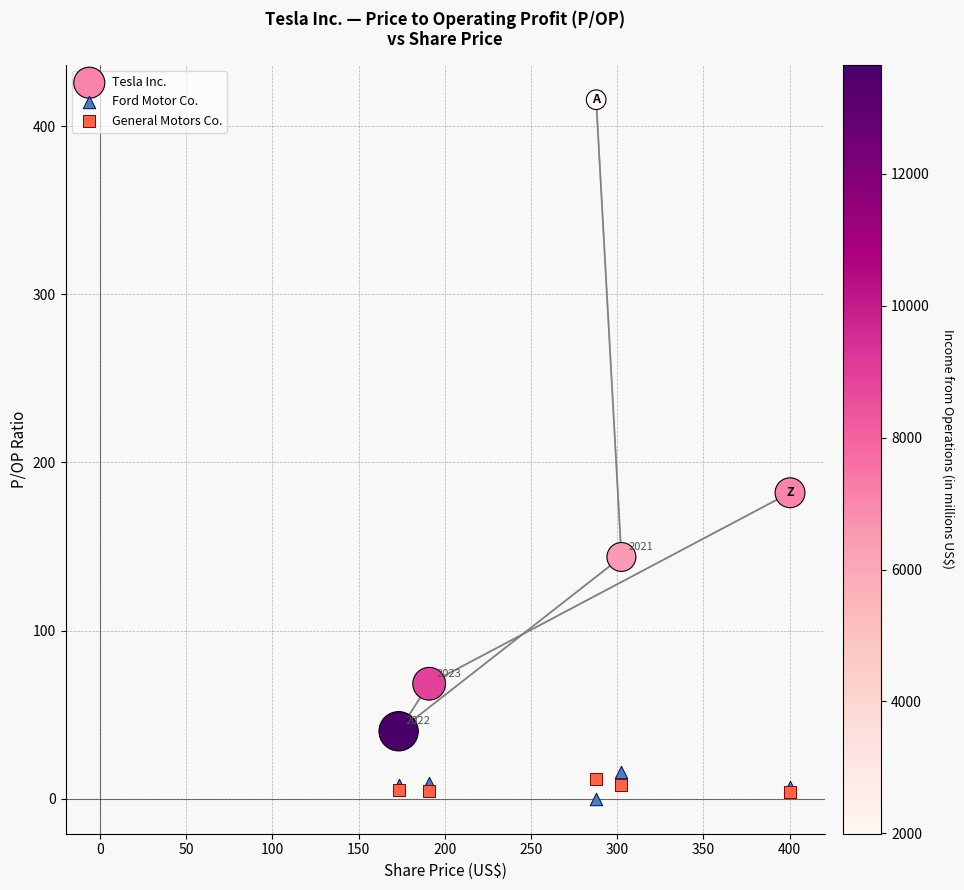

What are all the series names shown in the legend?

Tesla Inc., Ford Motor Co., General Motors Co.